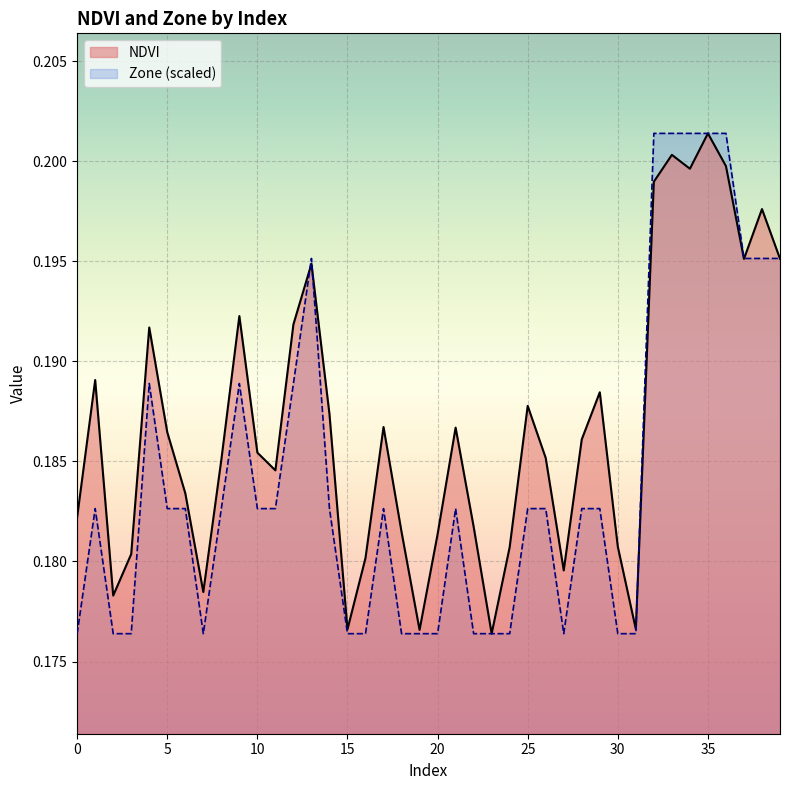

Which category has the highest value in the Zone series?

32